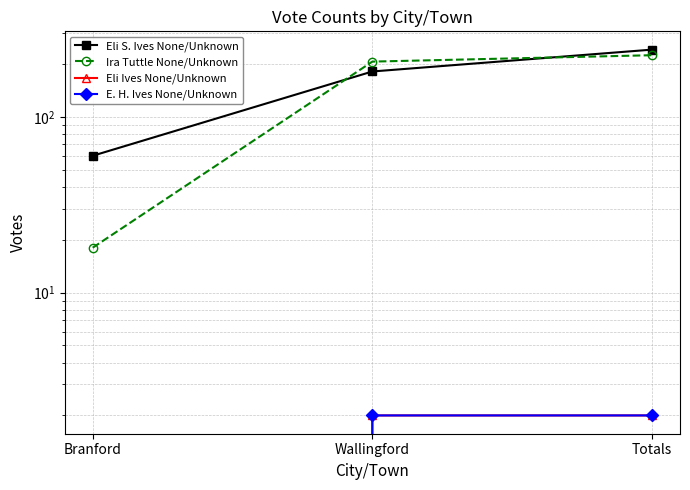

Is this an area chart (filled region under the line)?

No